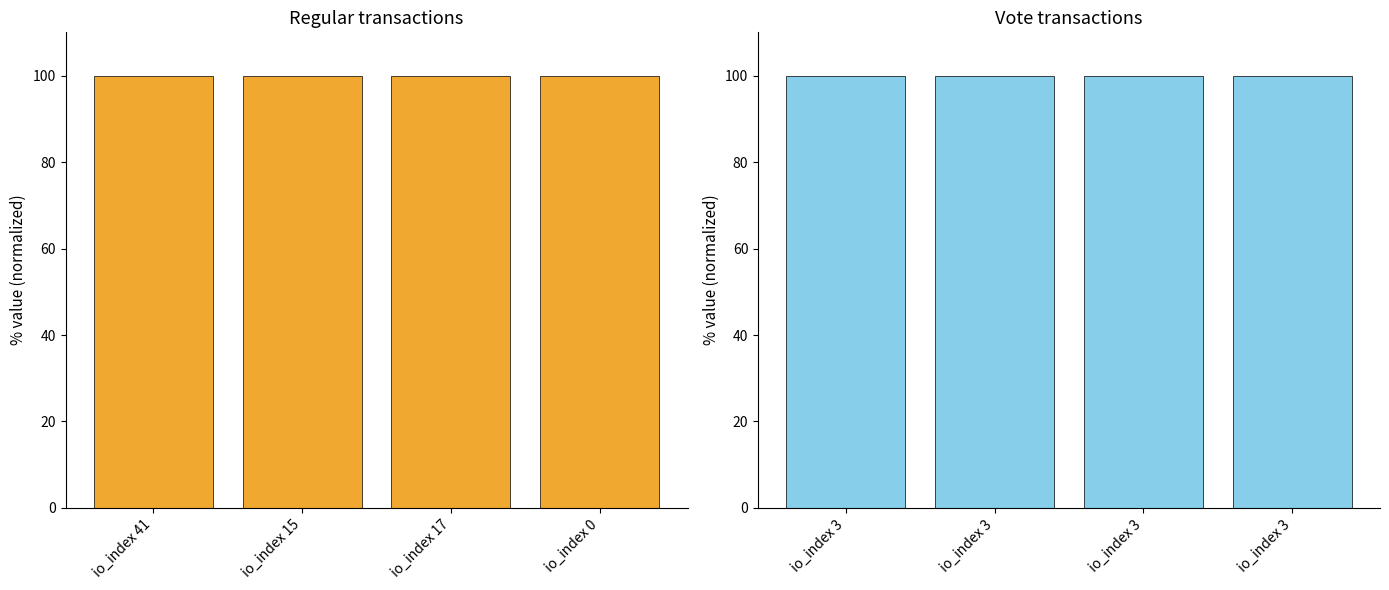

How many values in the Vote series are below 100?

1